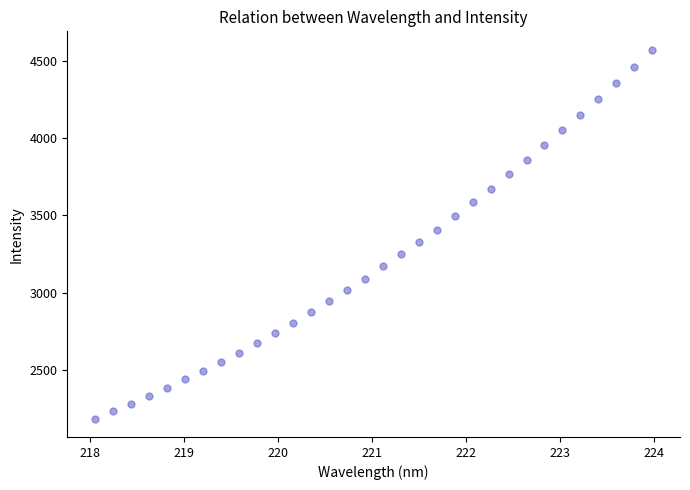

What is the range of X values (max minus min)?

5.9